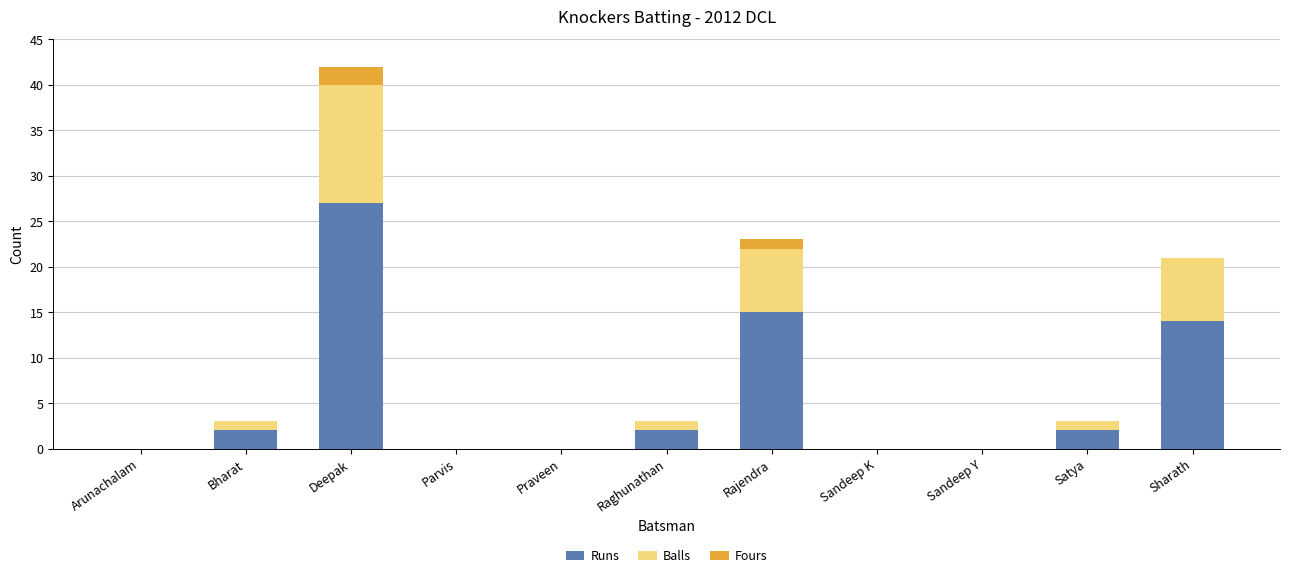

The value of Runs at Parvis is 16. True or false?

False